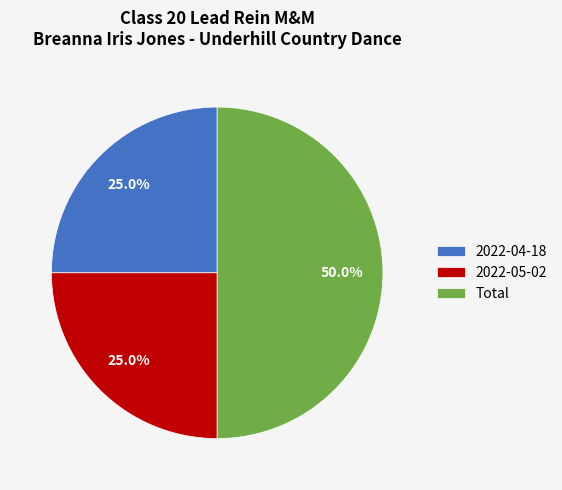

Does 2022-04-18 represent more than half of the total?

No